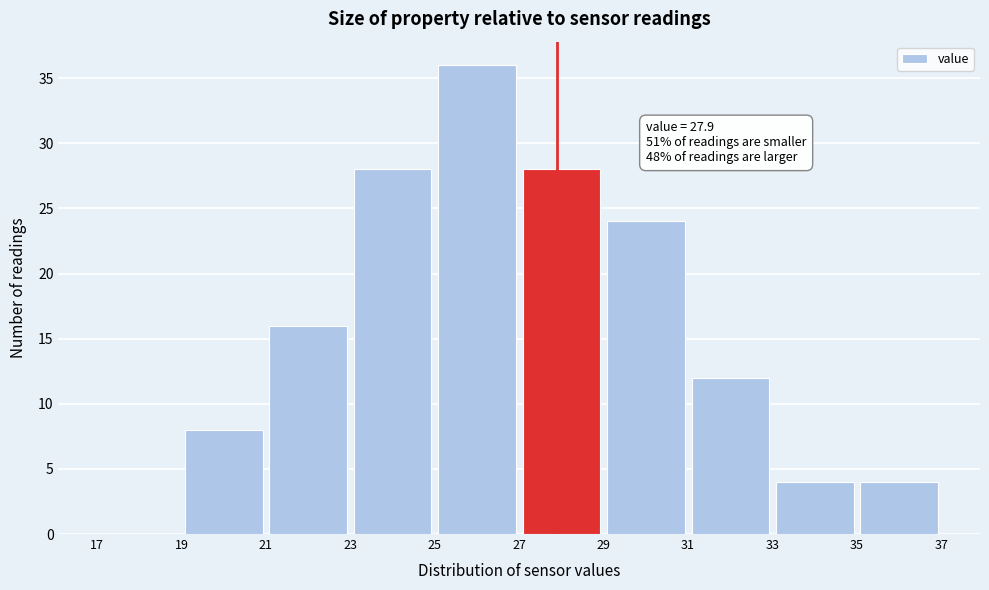

Over which range of the x-axis is the bar tallest?

25 to 27